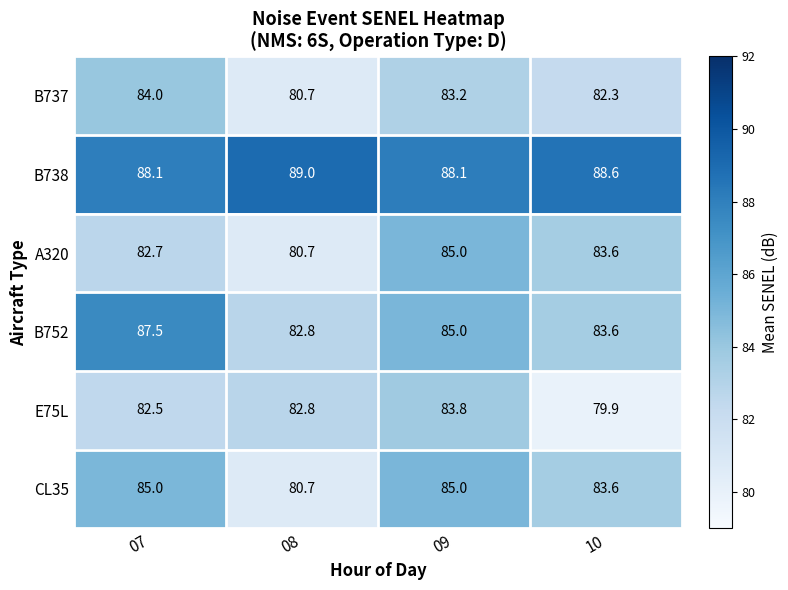

Reading left to right, list all the values displayed in this chart.

B737: 84.0	80.7	83.2	82.3
B738: 88.1	89.0	88.1	88.6
A320: 82.7	80.7	85.0	83.6
B752: 87.5	82.8	85.0	83.6
E75L: 82.5	82.8	83.8	79.9
CL35: 85.0	80.7	85.0	83.6